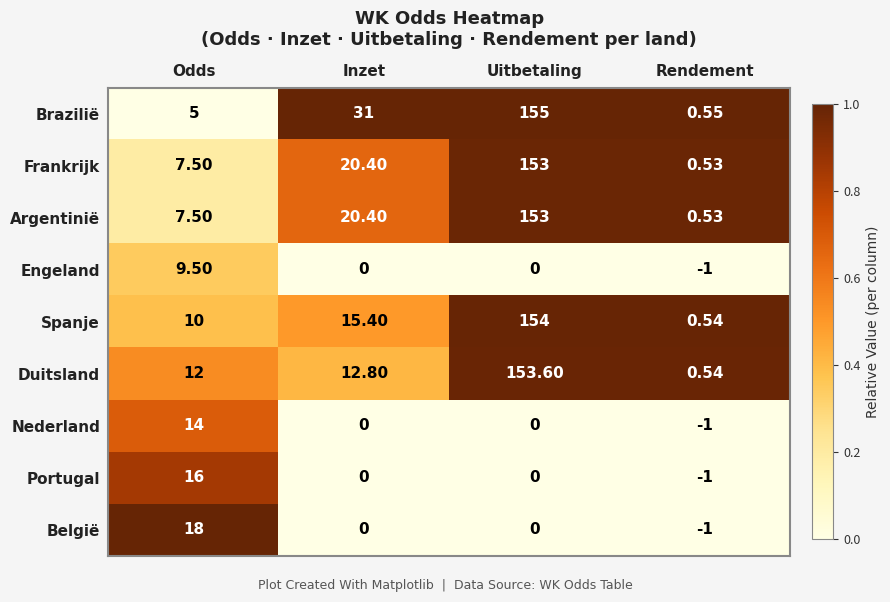

Where does the Argentinië series first go above 20?

Inzet